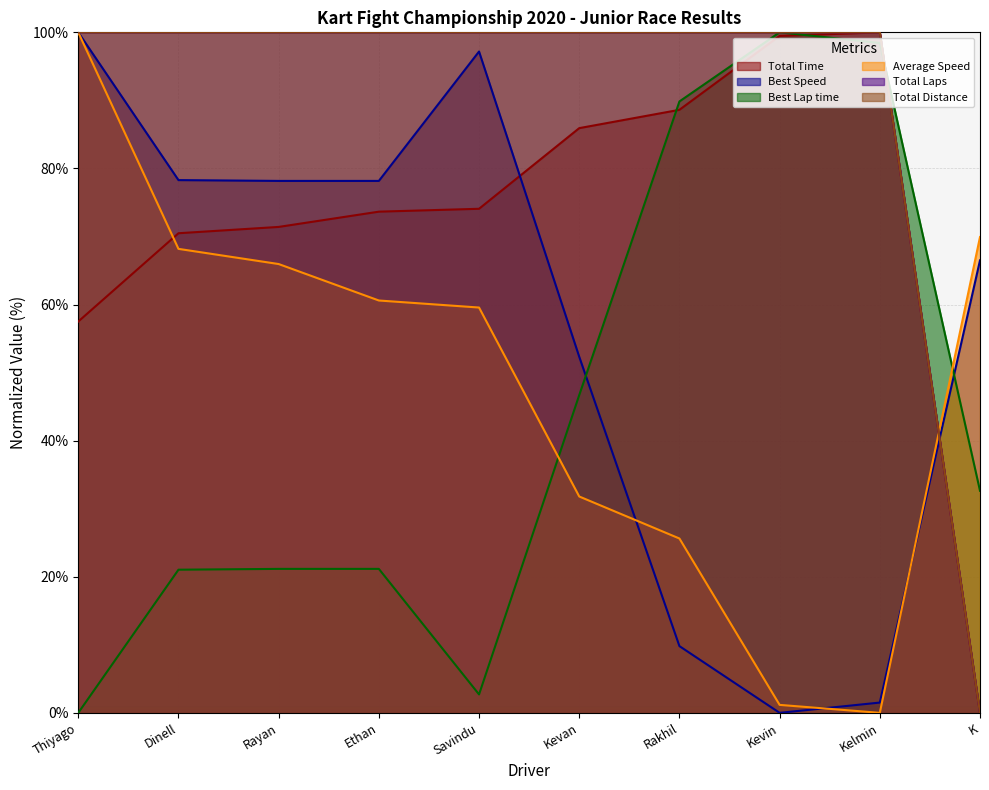

True or false: Best Speed and Total Laps intersect in this chart.

True